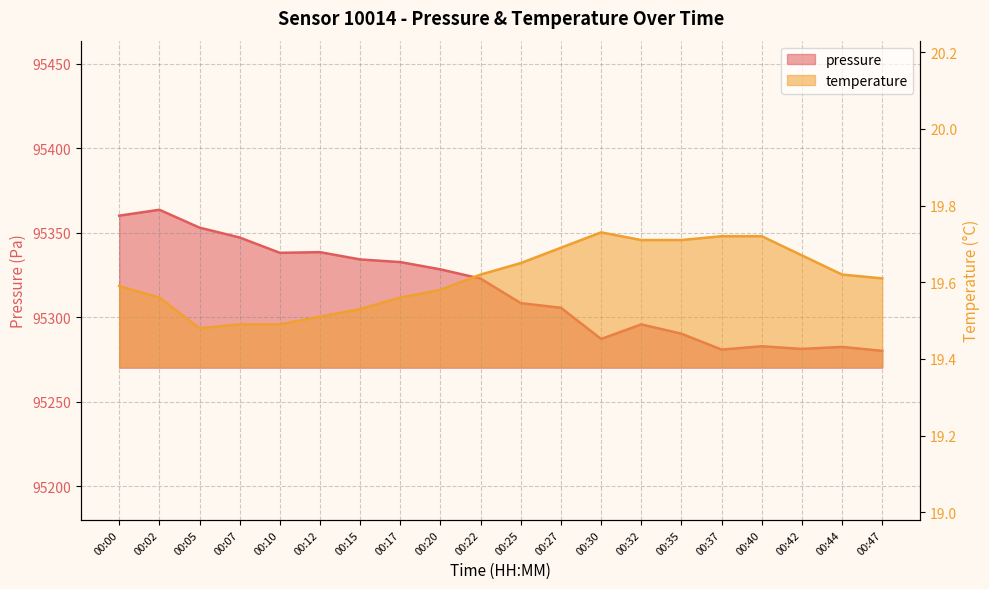

Is it true that temperature equals 28.0 at 00:00?

False